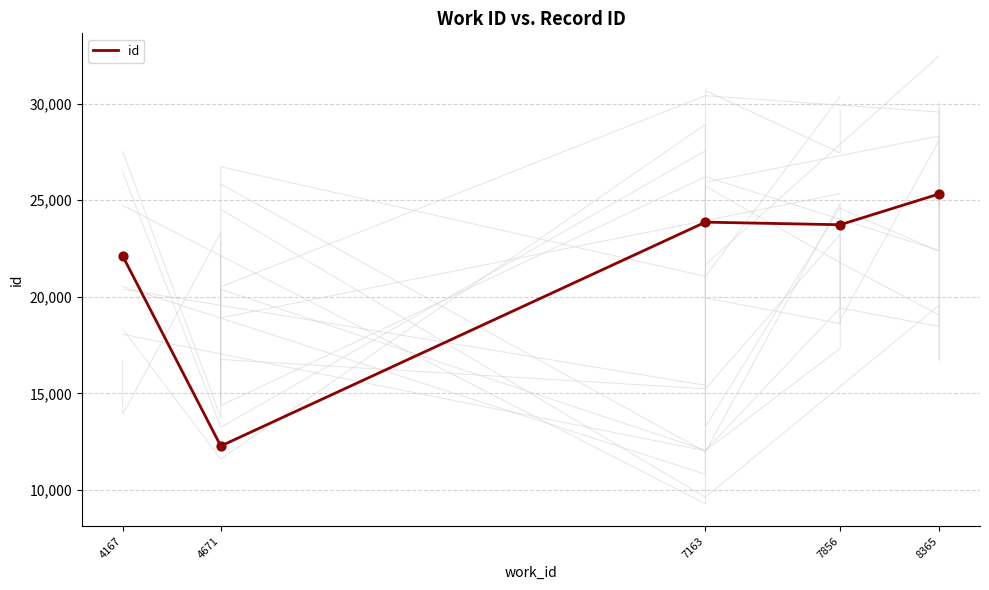

Which has a higher value, 8365 or 7856?

8365